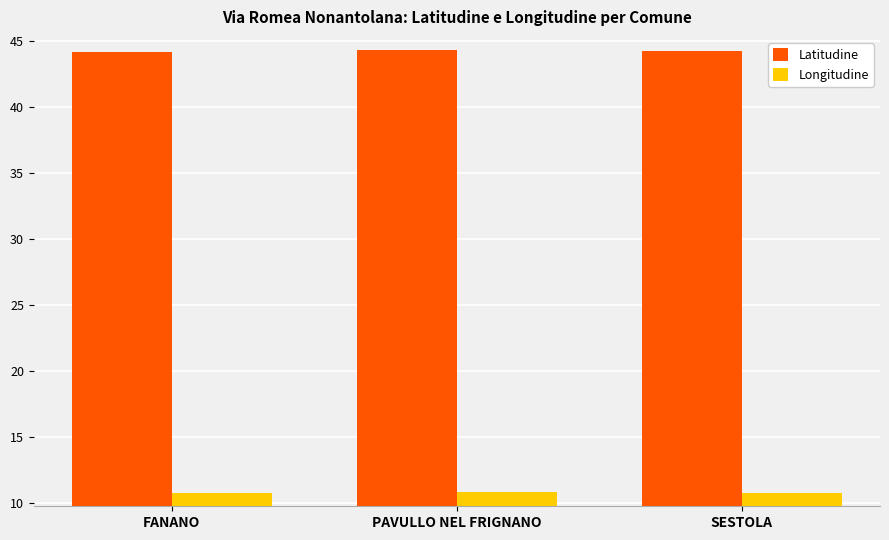

What is the label of the 3rd bar from the left?

SESTOLA